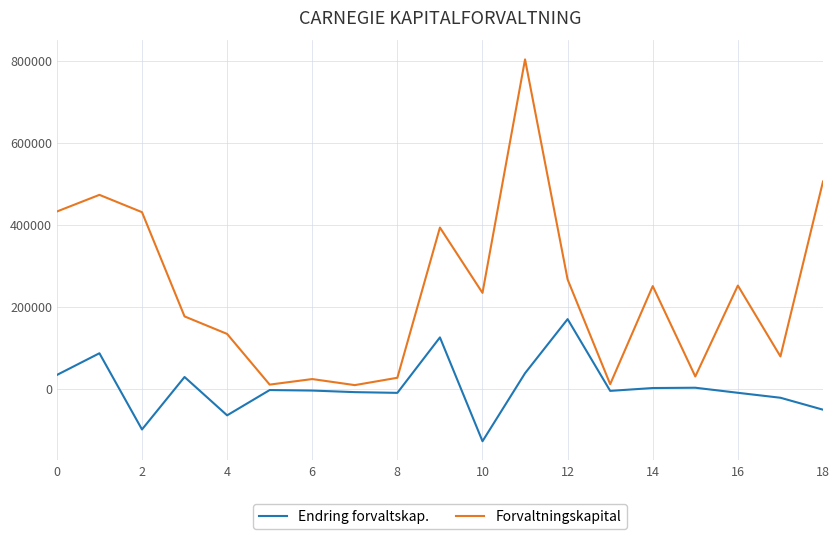

Rank the series by their average value, from highest to lowest.

Forvaltningskapital, Endring forvaltskap.